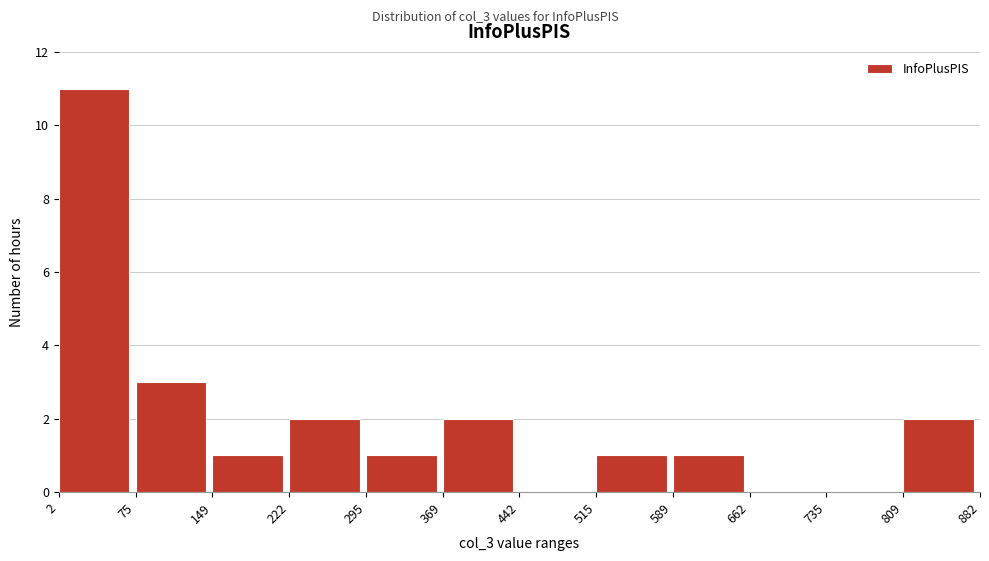

Reading left to right, transcribe this chart: for each bar, give the range it covers on the x-axis and its height. The values are not printed on the chart, so give them approximately, as read against the axis.

2 to 75: 11
75 to 149: 3
149 to 222: 1
222 to 295: 2
295 to 369: 1
369 to 442: 2
442 to 515: 0
515 to 589: 1
589 to 662: 1
662 to 735: 0
735 to 809: 0
809 to 882: 2